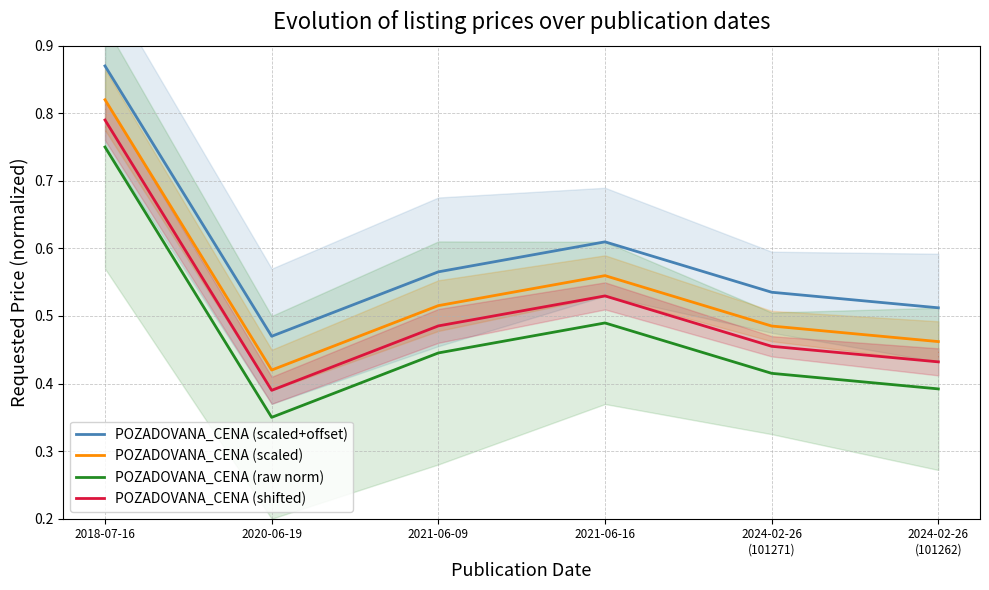

Reading right to left, transcribe all the data shown in this chart.

POZADOVANA_CENA (scaled+offset): 0.5	0.5	0.6	0.6	0.5	0.9
POZADOVANA_CENA (scaled): 0.5	0.5	0.6	0.5	0.4	0.8
POZADOVANA_CENA (raw norm): 0.4	0.4	0.5	0.4	0.3	0.8
POZADOVANA_CENA (shifted): 0.4	0.5	0.5	0.5	0.4	0.8